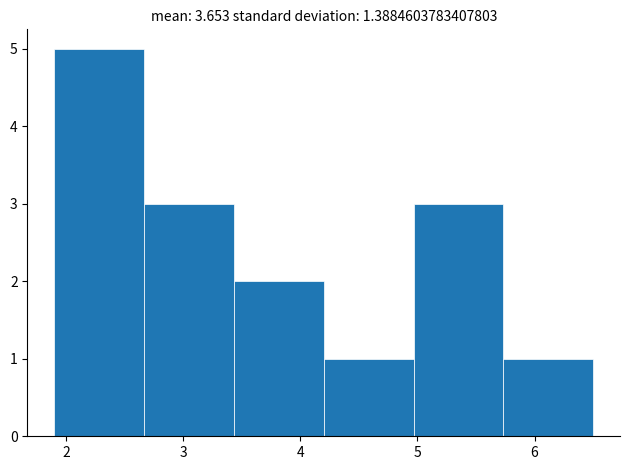

Over which range of the x-axis is the bar tallest?

1.9 to 2.7